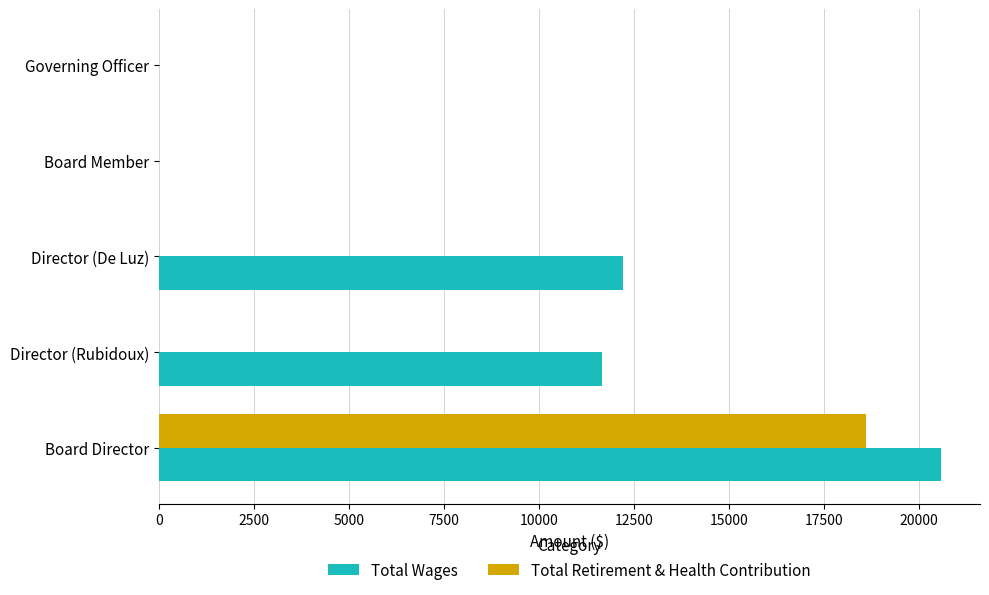

The Total Wages series shows 0 at Board Member. True or false?

True